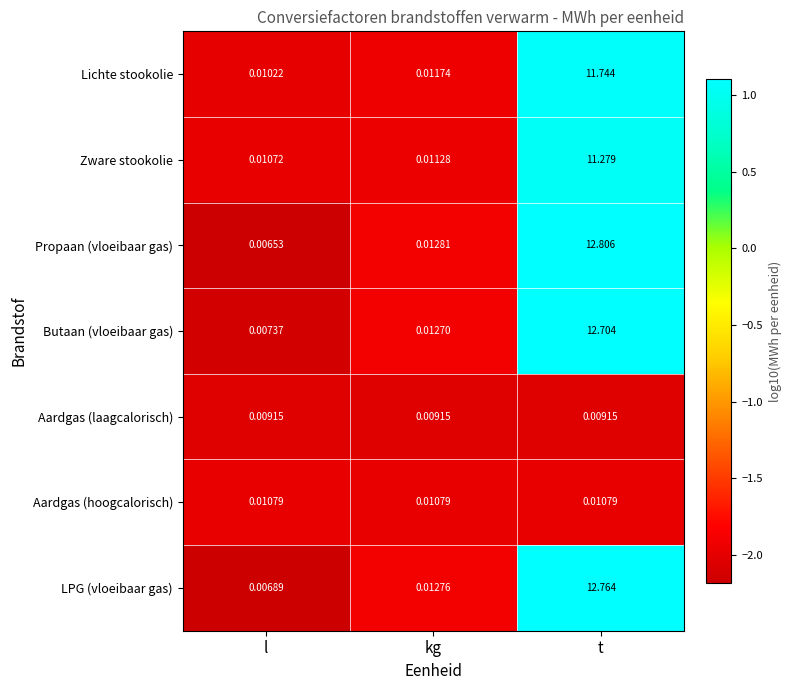

Which series changed the most between l and kg?

Propaan (vloeibaar gas)